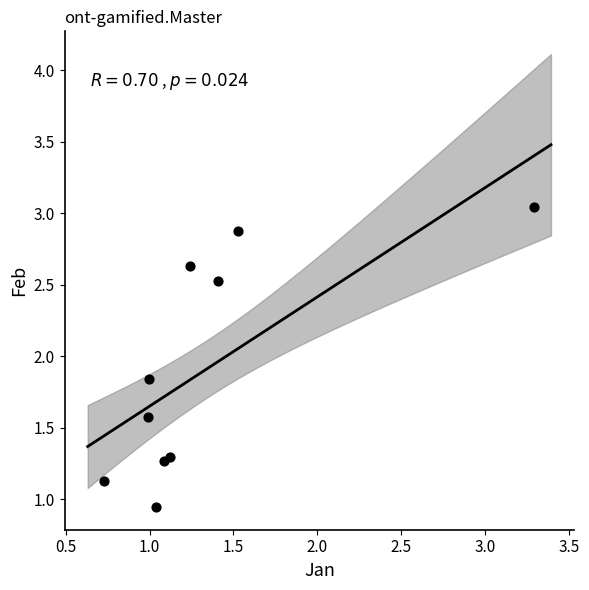

What is the average Y value?

1.9